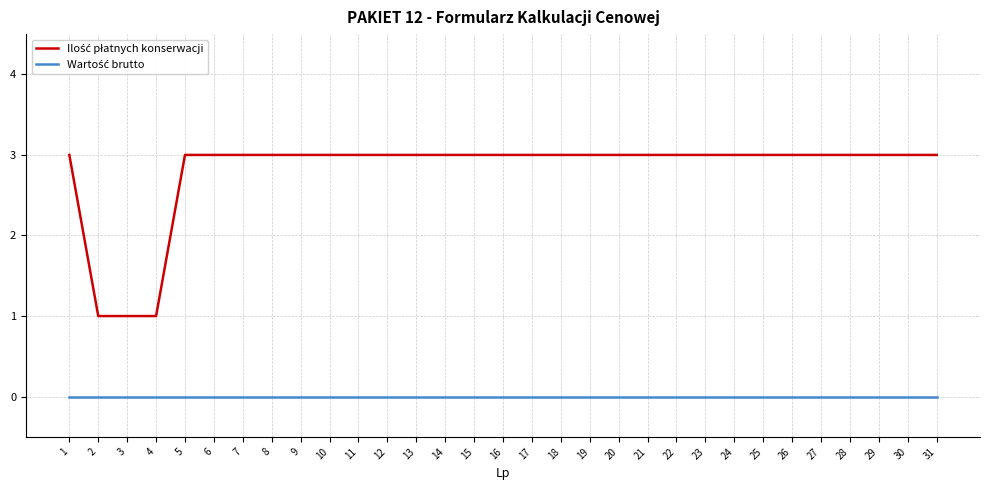

What is the difference between the highest and lowest values at 11?

3